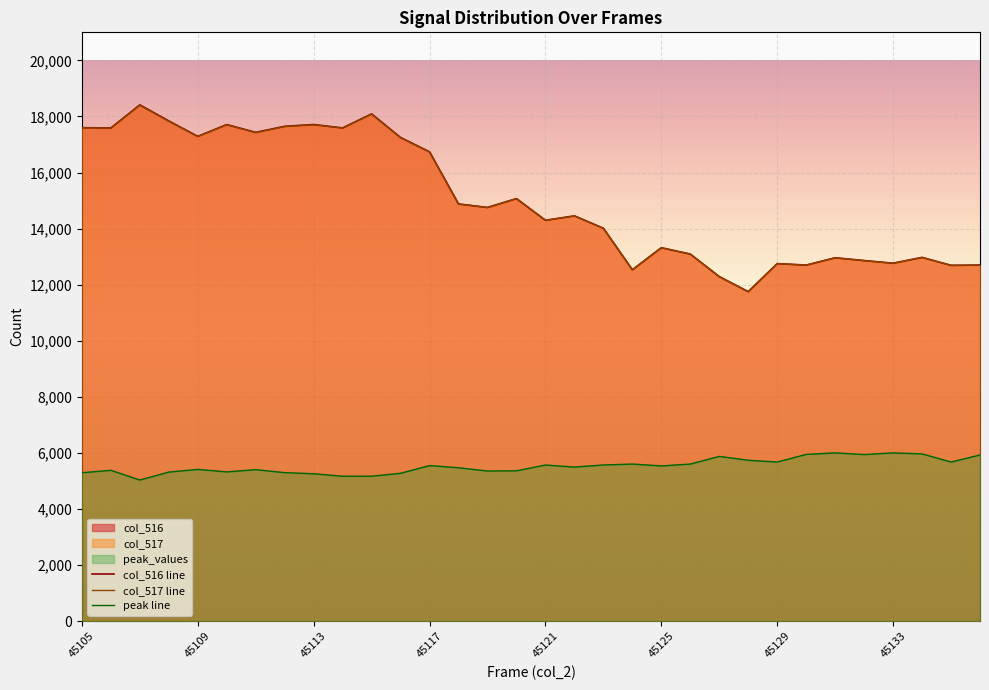

At 18, list the series in order from smallest to largest.

peak line, col_517 line, col_516 line